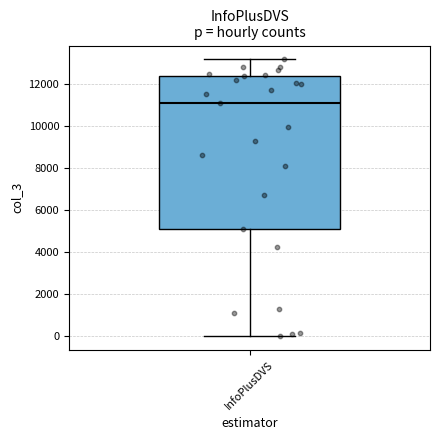

Transcribe this box plot: give where the median line is, the range the box spans, and where the two whiskers end, as read against the y-axis. The values are not printed on the chart, so give them approximately, as read against the axis.

median 11200, box 5200 to 12400, whiskers 0 to 13200